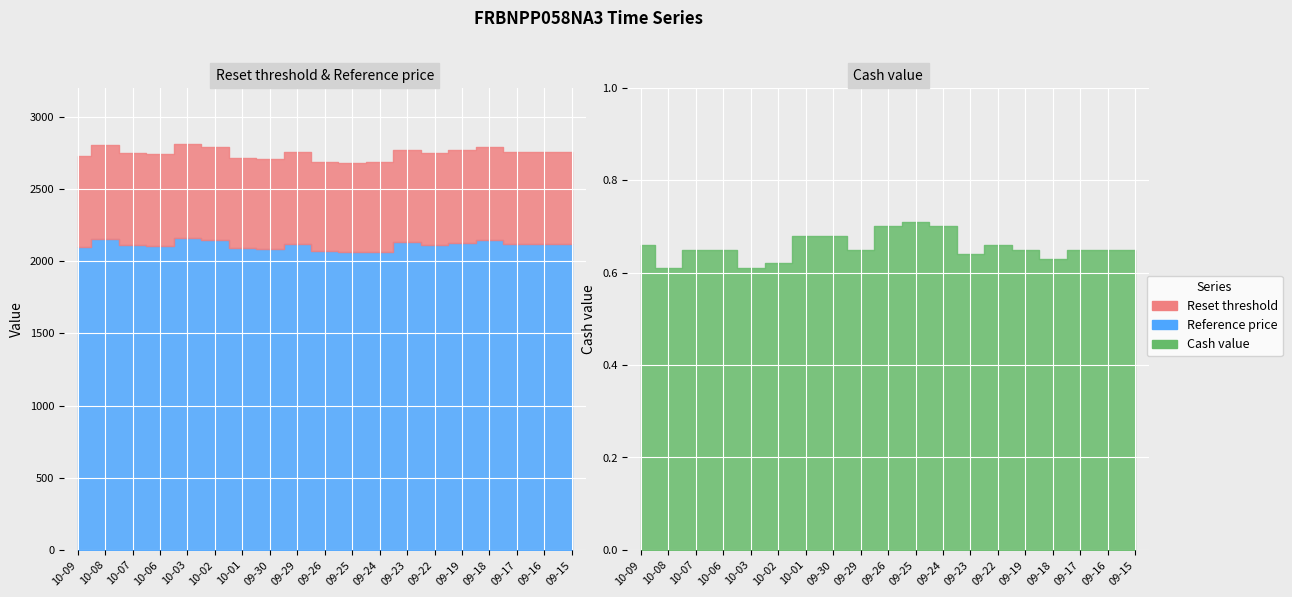

True or false: Reset threshold has a value of 1796.9 at 2025-09-16.

False